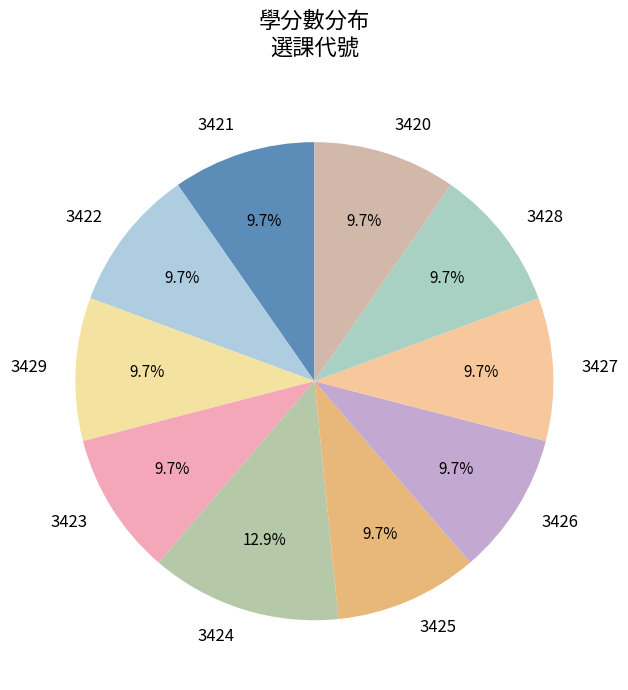

The 3425 slice represents 10% of the pie. True or false?

True